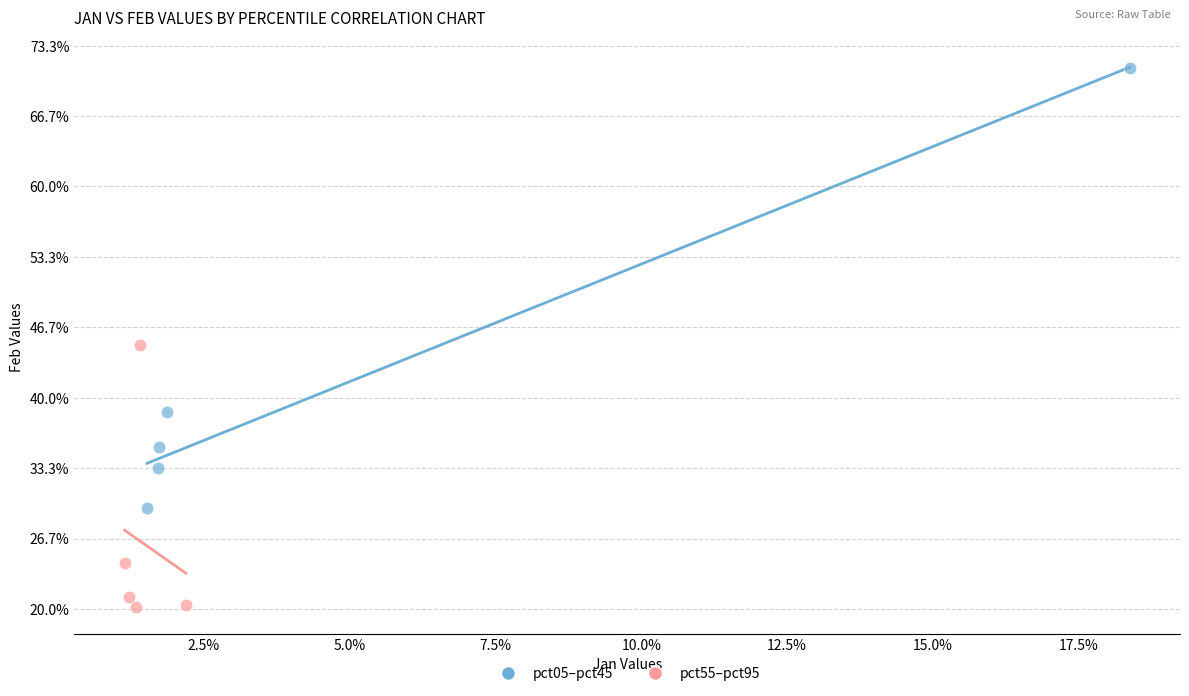

What are all the series names shown in the legend?

pct05–pct45, pct55–pct95